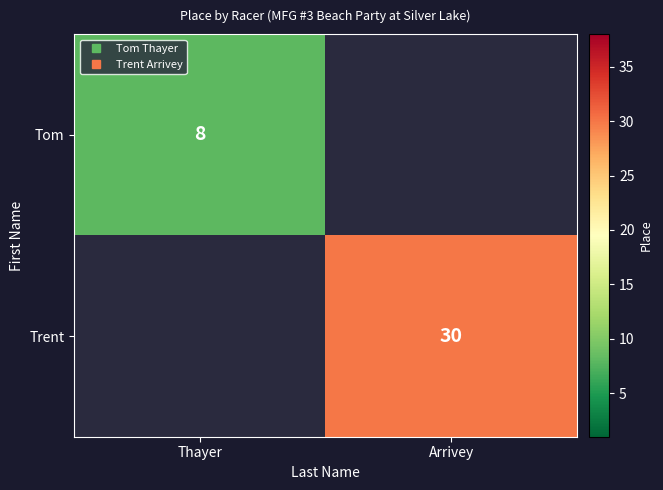

The value of Tom at Thayer is 1.9. True or false?

False